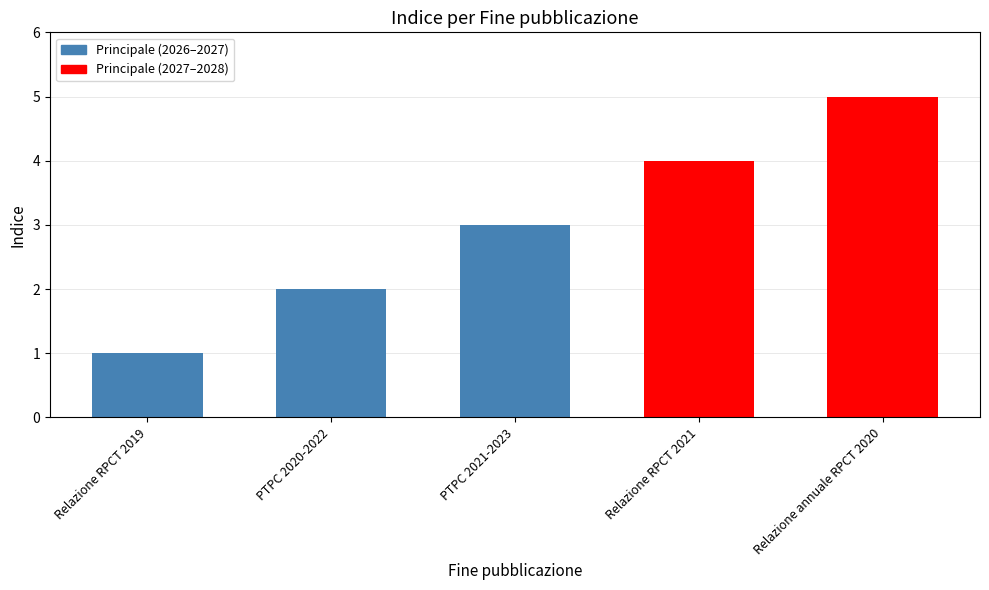

What is the maximum value shown in the chart?

5